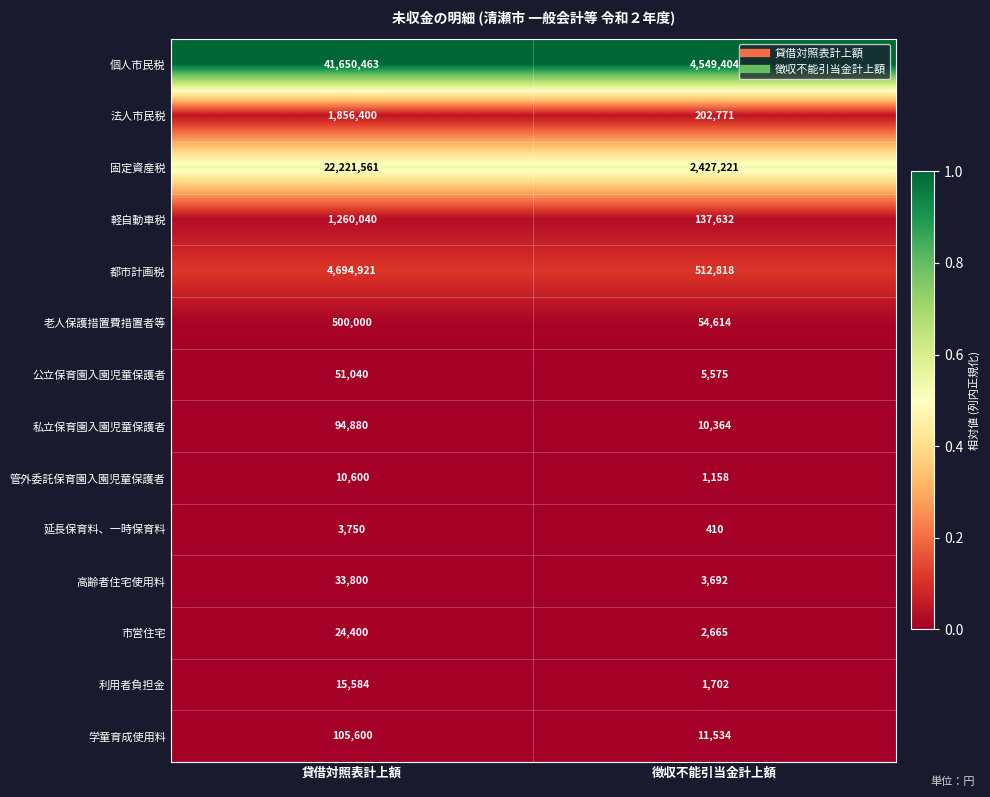

Count the number of categories in the chart.

2